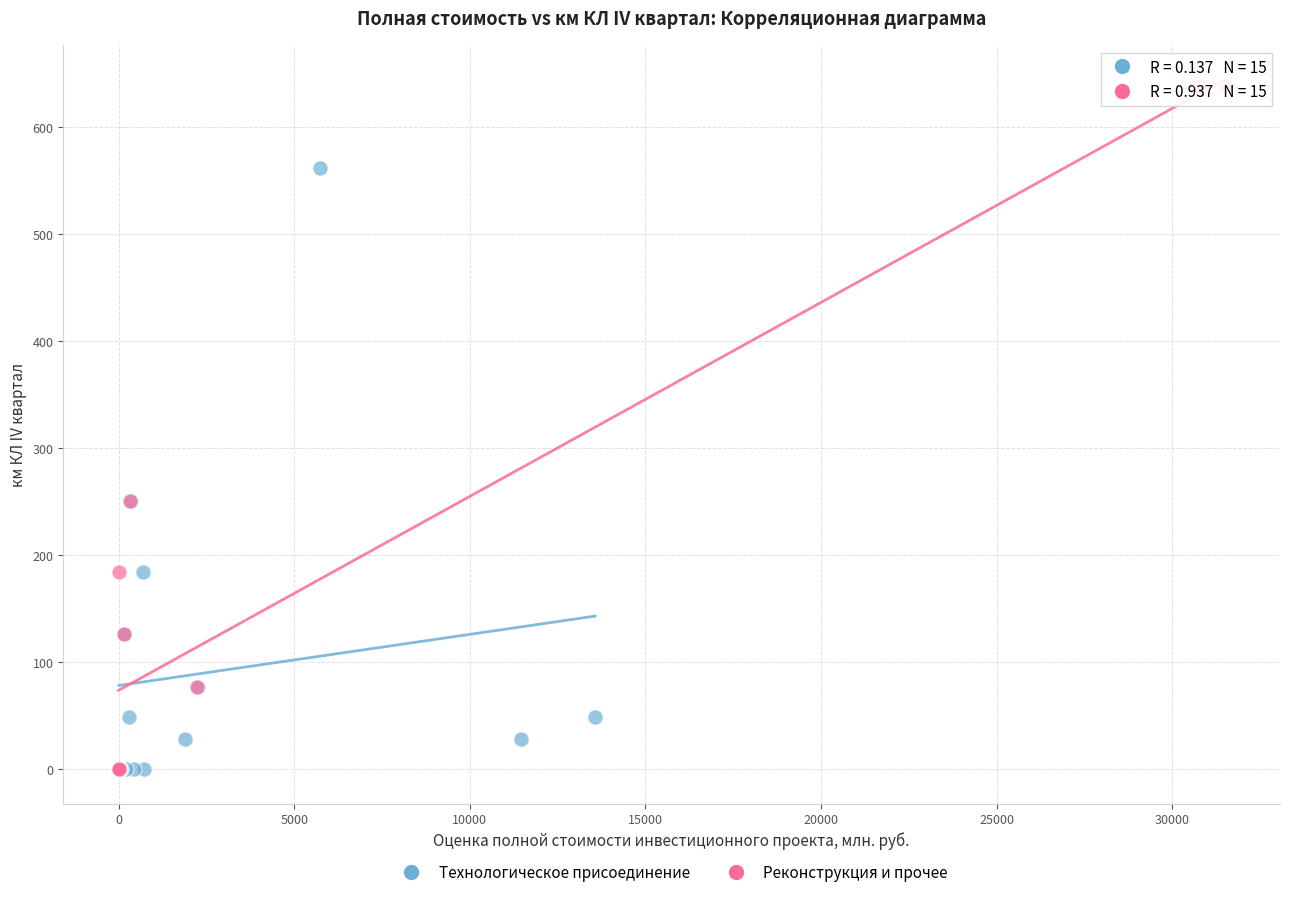

Which series contains the highest Y value?

Реконструкция и прочее